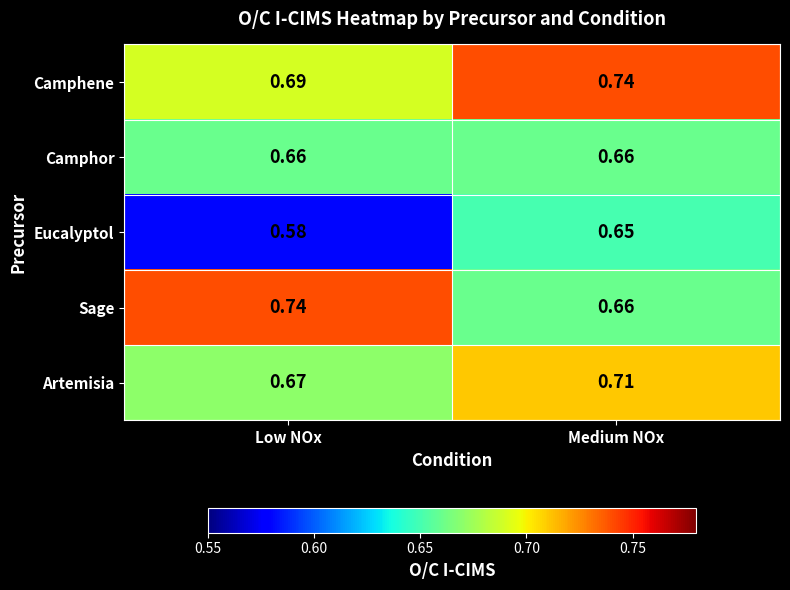

List the labels in order of Sage value, largest first.

Low NOx, Medium NOx